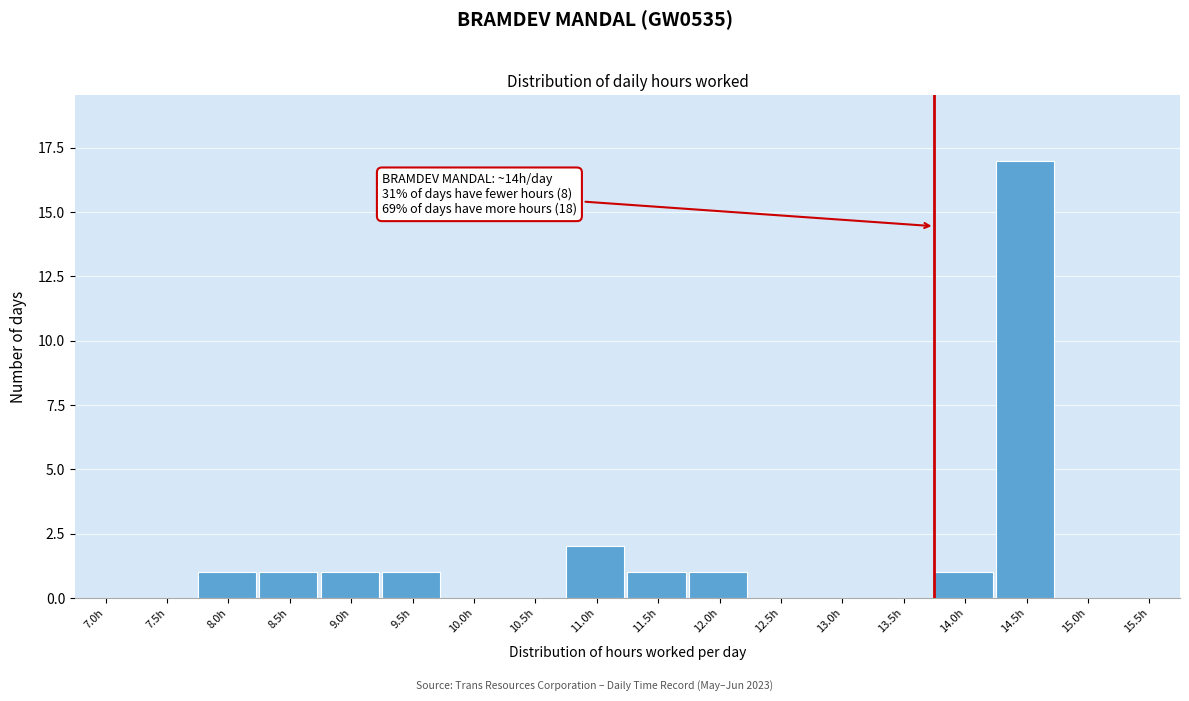

Reading right to left, extract all data points from this chart.

15.5h=0	15.0h=0	14.5h=17	14.0h=1	13.5h=0	13.0h=0	12.5h=0	12.0h=1	11.5h=1	11.0h=2	10.5h=0	10.0h=0	9.5h=1	9.0h=1	8.5h=1	8.0h=1	7.5h=0	7.0h=0